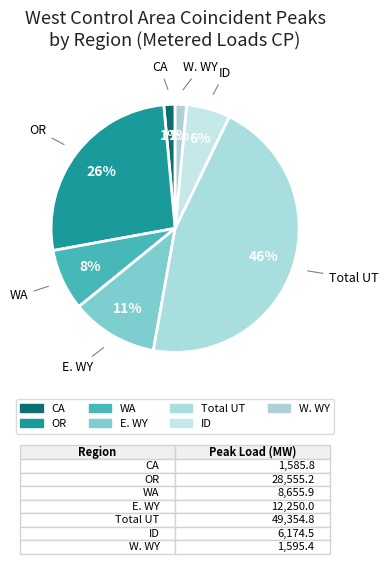

How many segments does this pie chart have?

7